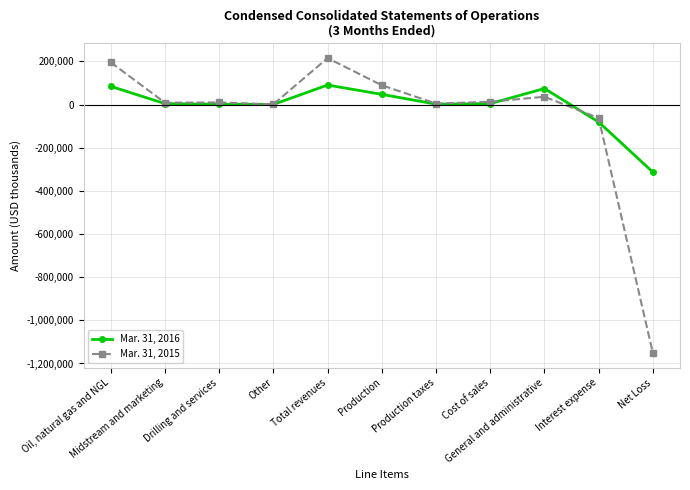

True or false: Mar. 31, 2015 has more than 0 points higher than both neighbors.

True